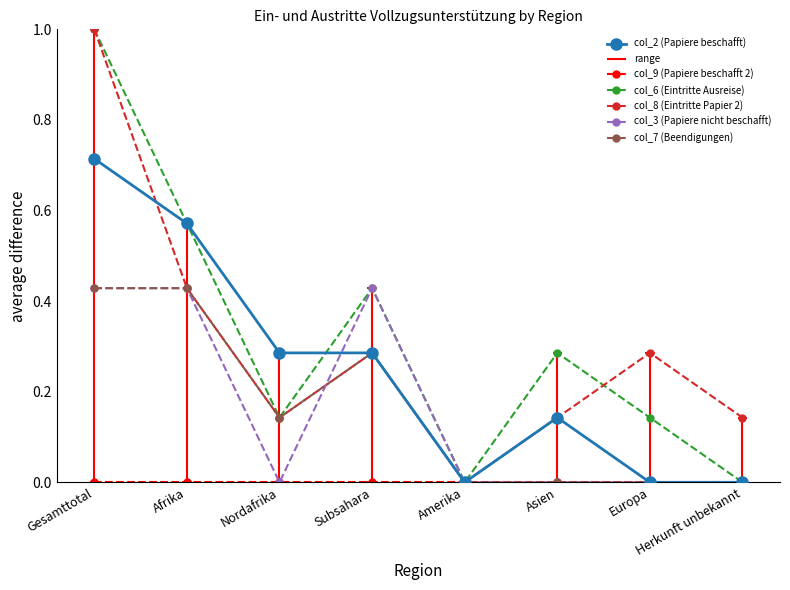

Where do col_6 (Eintritte Ausreise) and col_8 (Eintritte Papier 2) first cross each other?

Asien and Europa